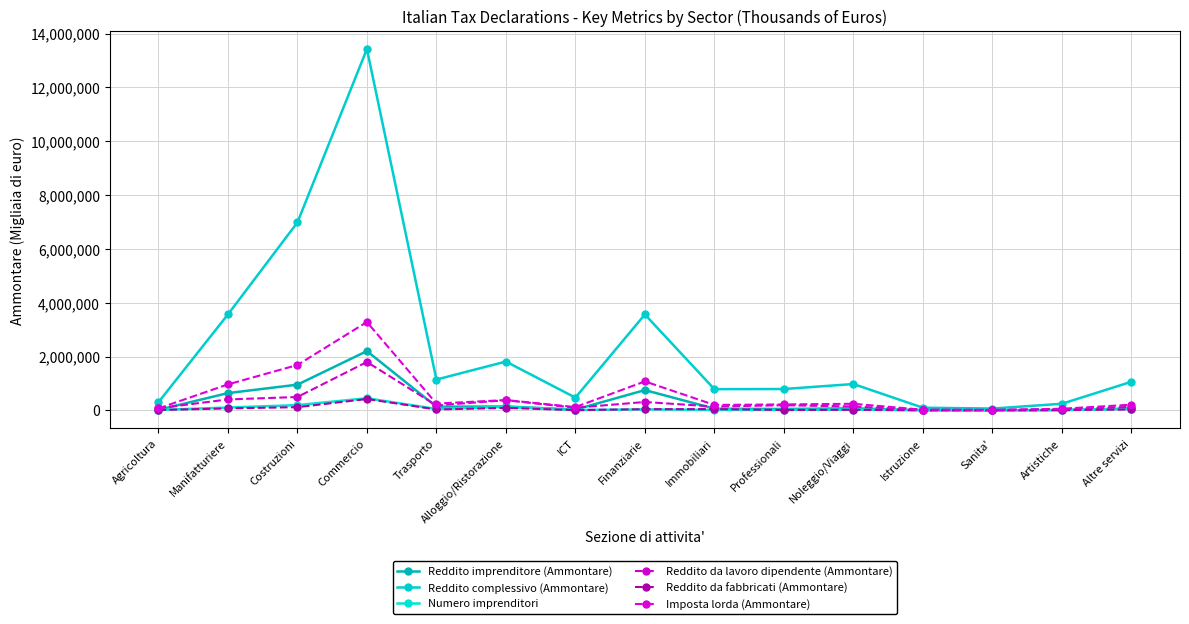

What is the maximum value shown in the chart?

13426051